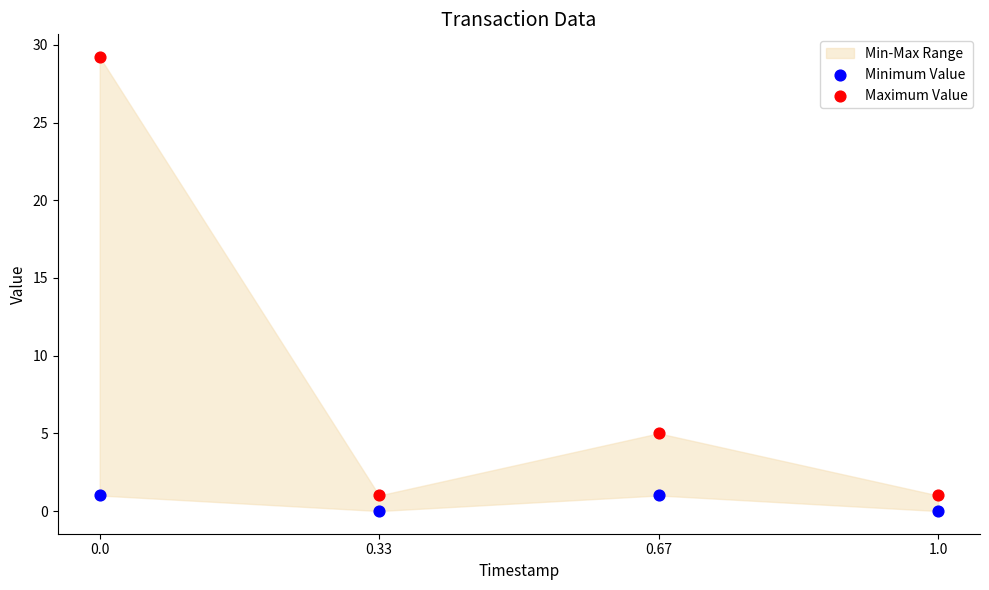

Which series reaches the maximum Y coordinate?

Maximum Value